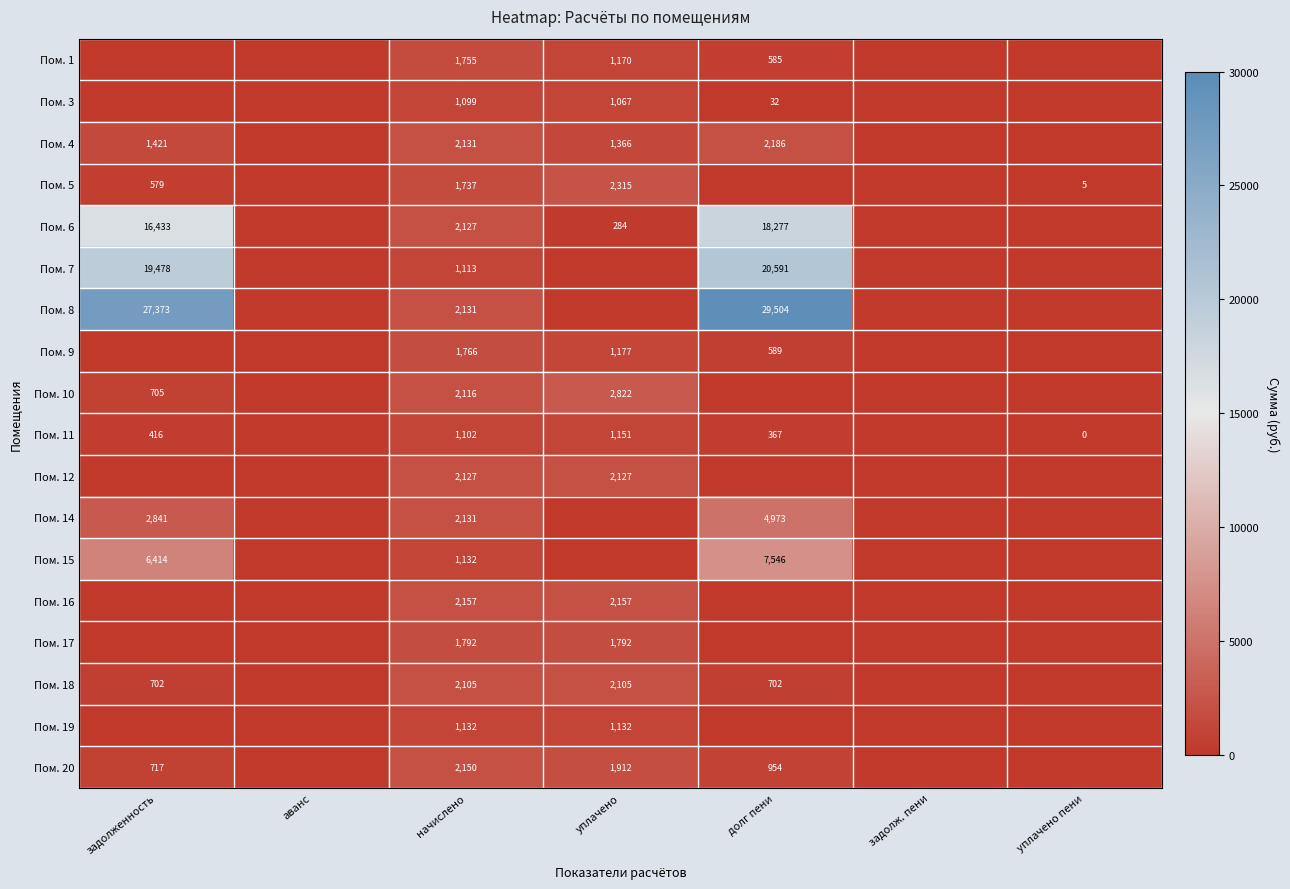

The Пом. 18 series shows 2105 at уплачено. True or false?

True